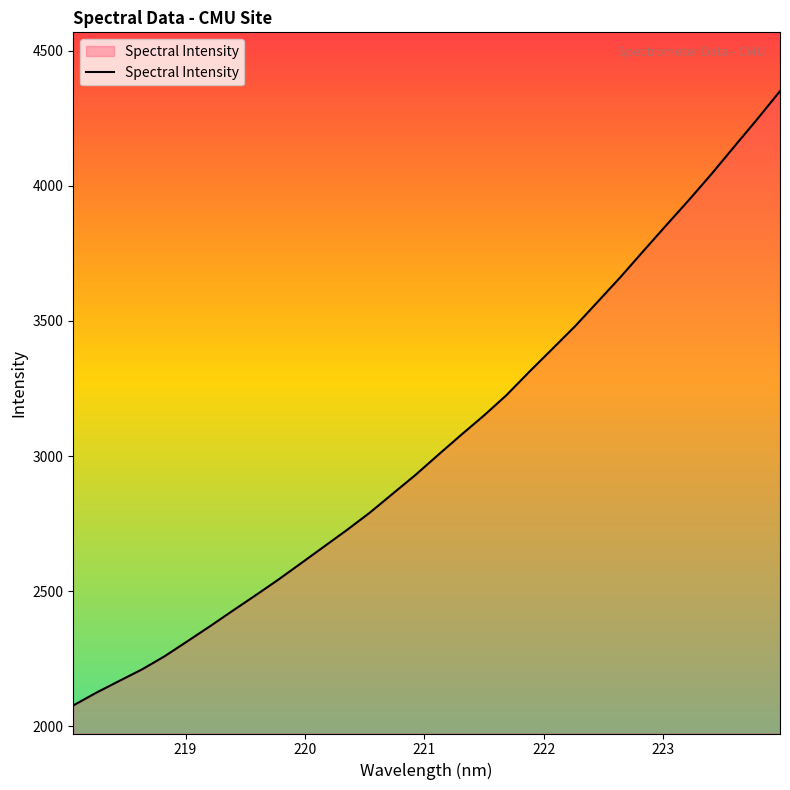

What is the difference between the maximum and minimum values?

2272.6